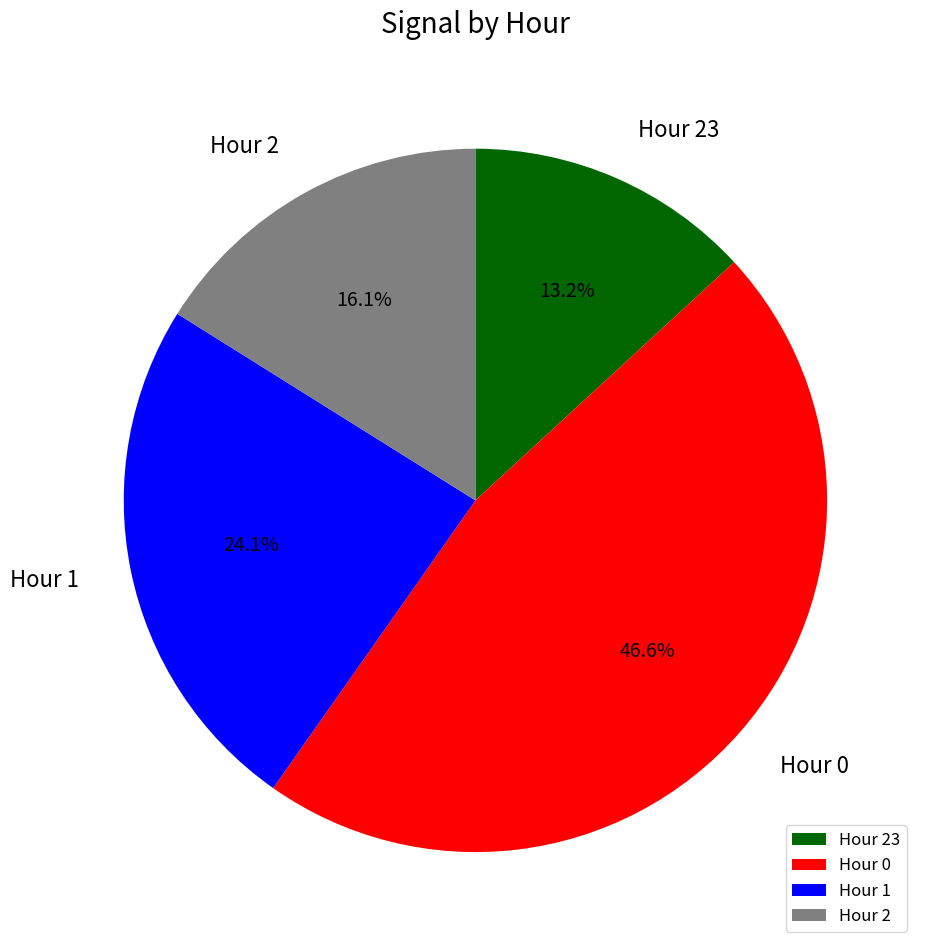

Is there any slice that represents more than half of the pie?

No